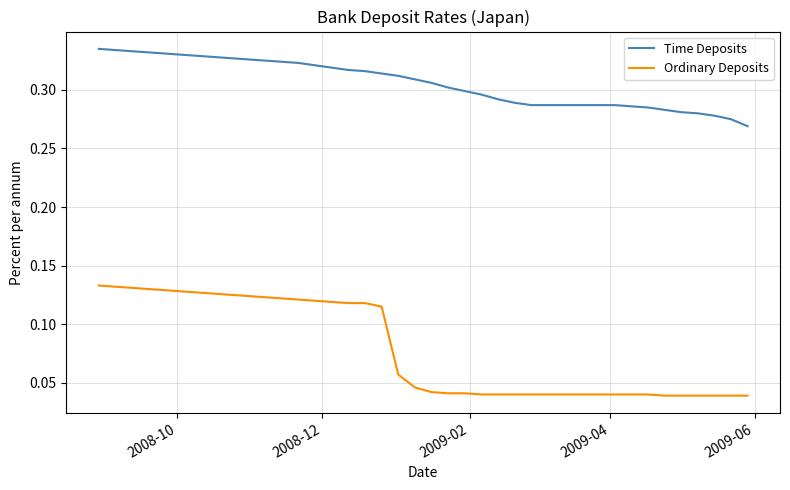

How many lines are shown in the chart?

2